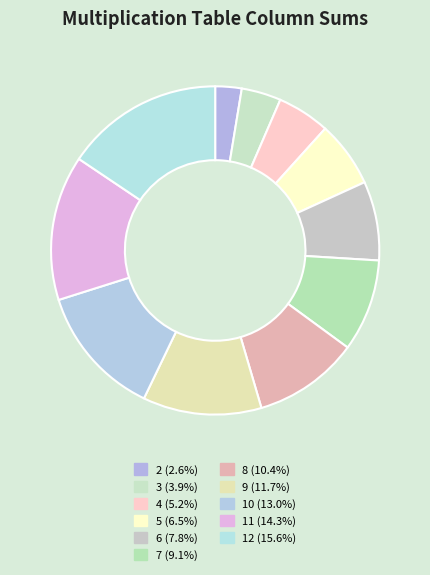

Combined, do 4 and 12 account for over 50%?

No